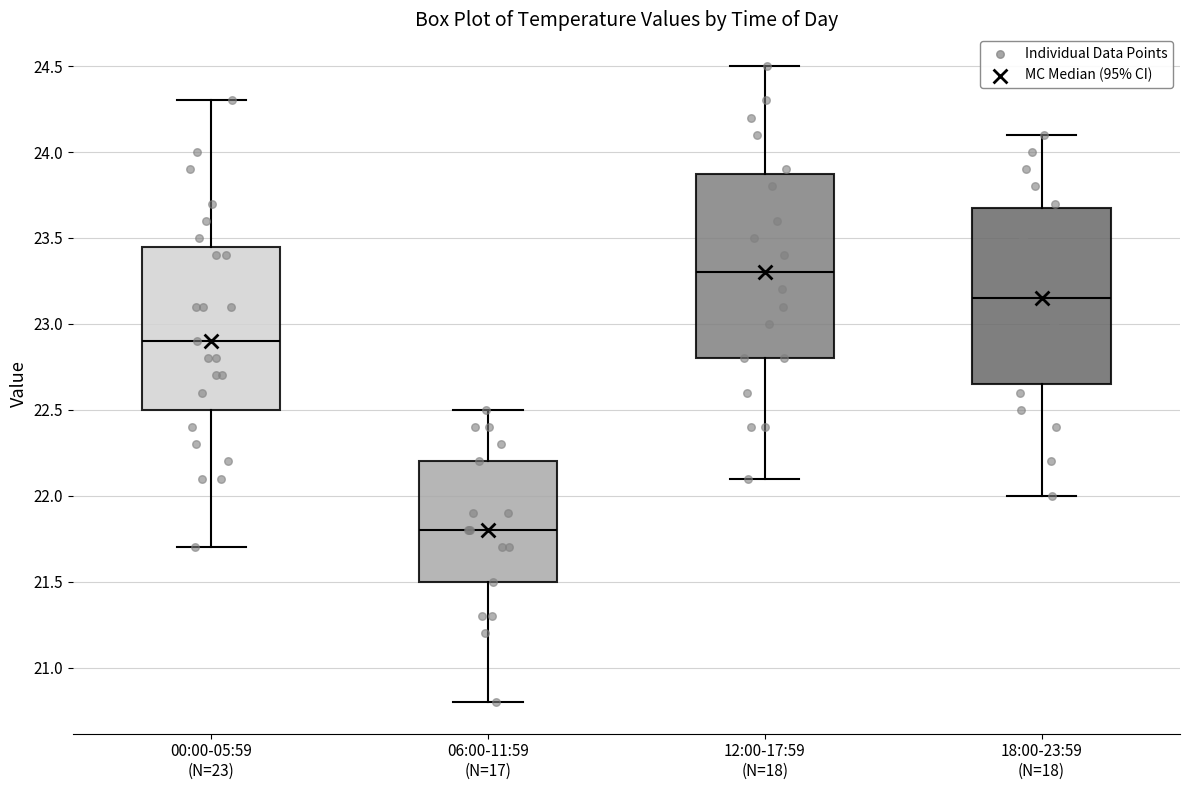

Comparing the boxes themselves (not the whiskers), which one is the tallest?

12:00-17:59 (N=18)